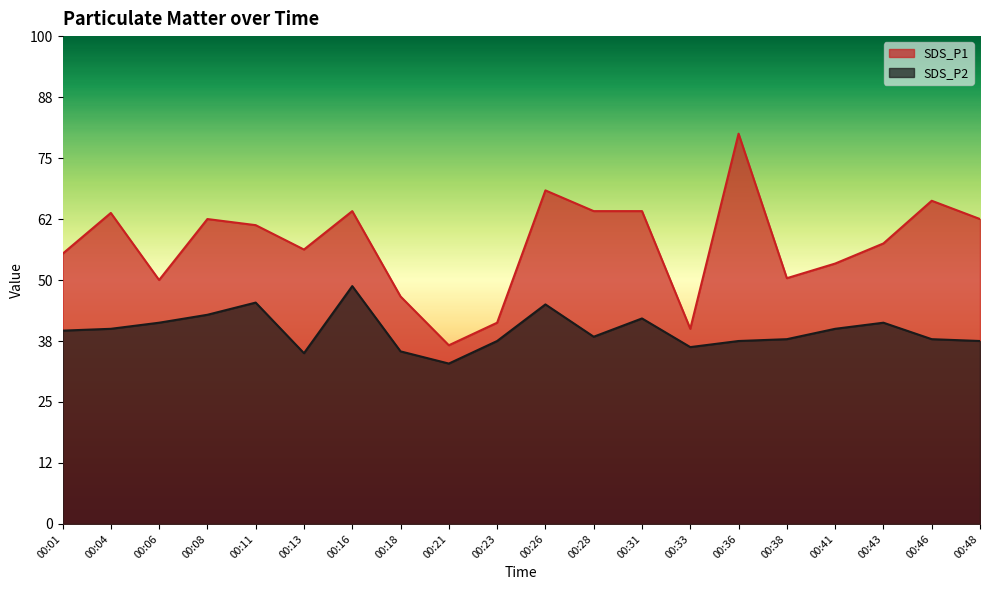

What is the sum of the SDS_P1 values at 00:33 and 00:04?

8.3